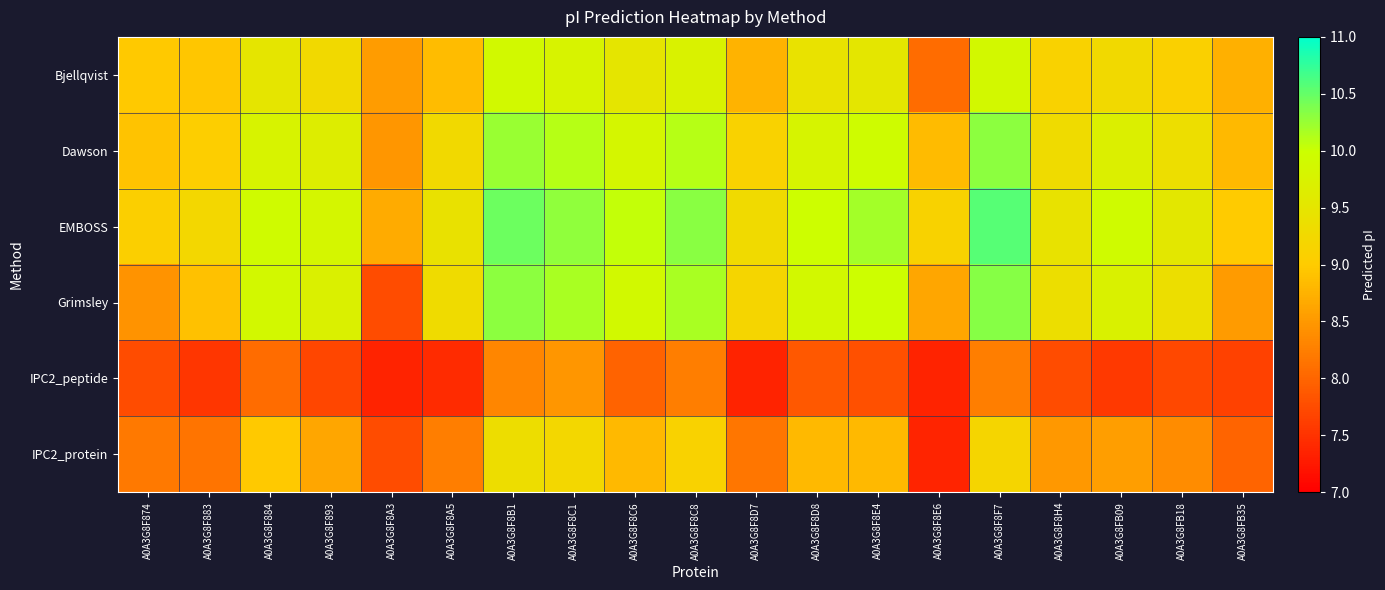

What is the smallest value displayed?

7.4